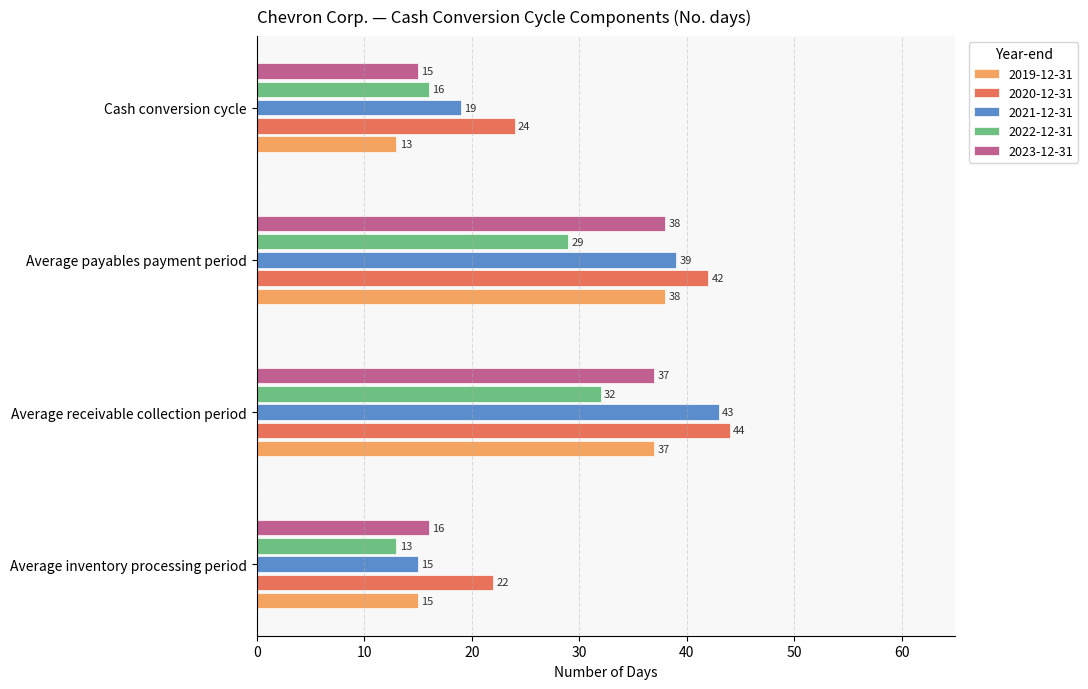

Rank the series at Cash conversion cycle from highest to lowest value.

2020-12-31, 2021-12-31, 2022-12-31, 2023-12-31, 2019-12-31